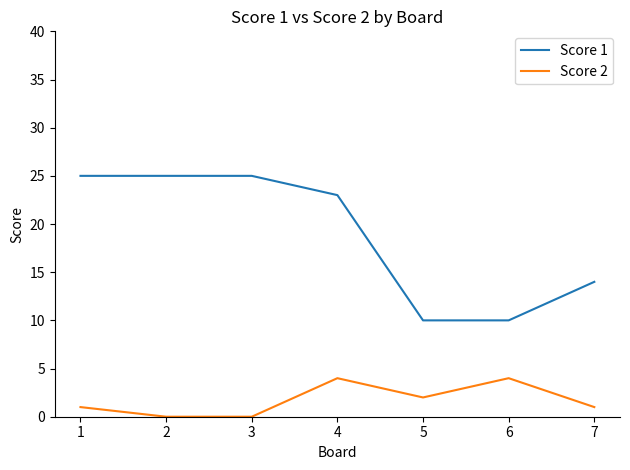

What is the maximum value shown in the chart?

25